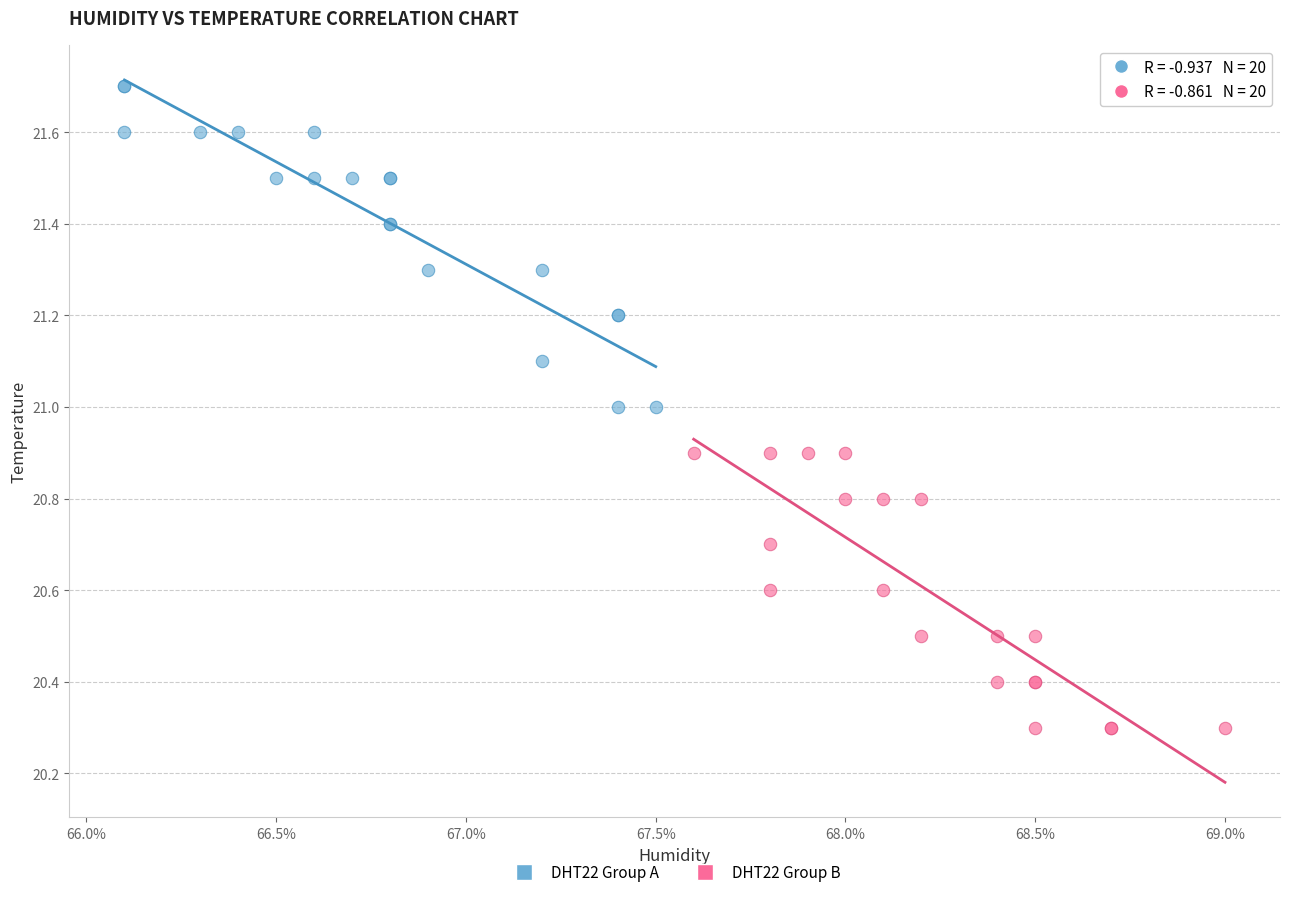

Which series contains the lowest Y value?

DHT22 Group B